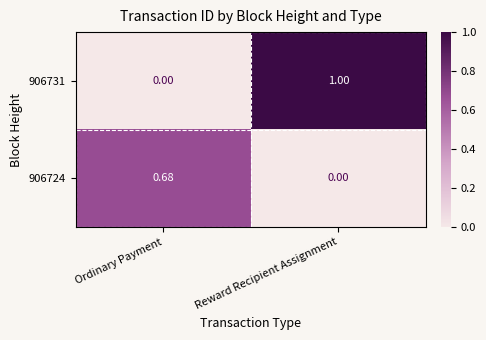

Is the value of 906724 at Reward Recipient Assignment greater than the value of 906731 at Reward Recipient Assignment?

No